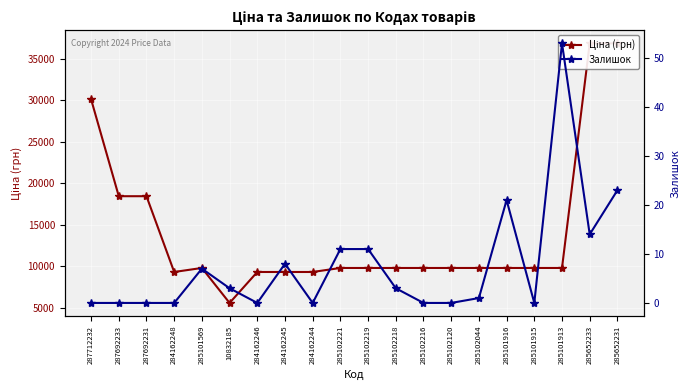

Rank the series by their maximum value, from lowest to highest.

Залишок, Ціна (грн)